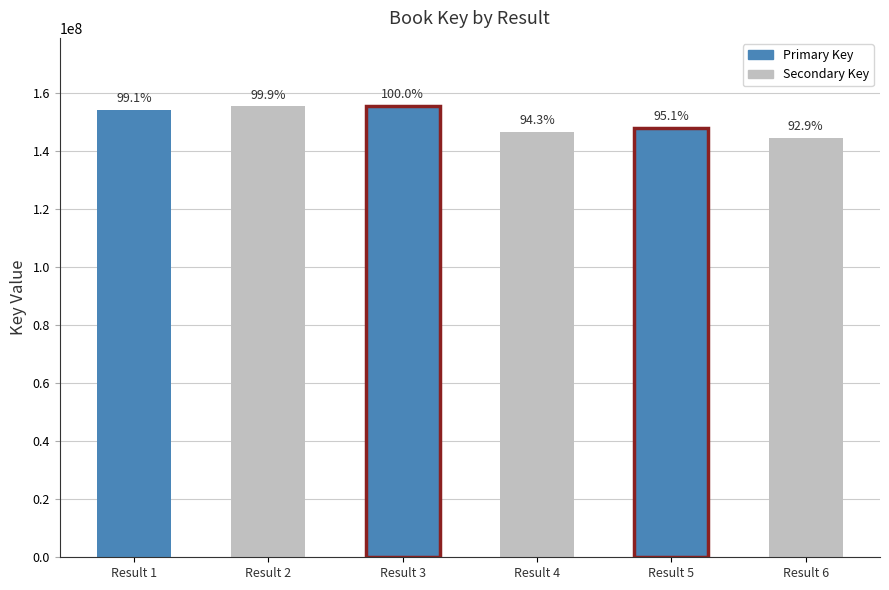

The chart shows a value of 208301226 at 1. True or false?

False